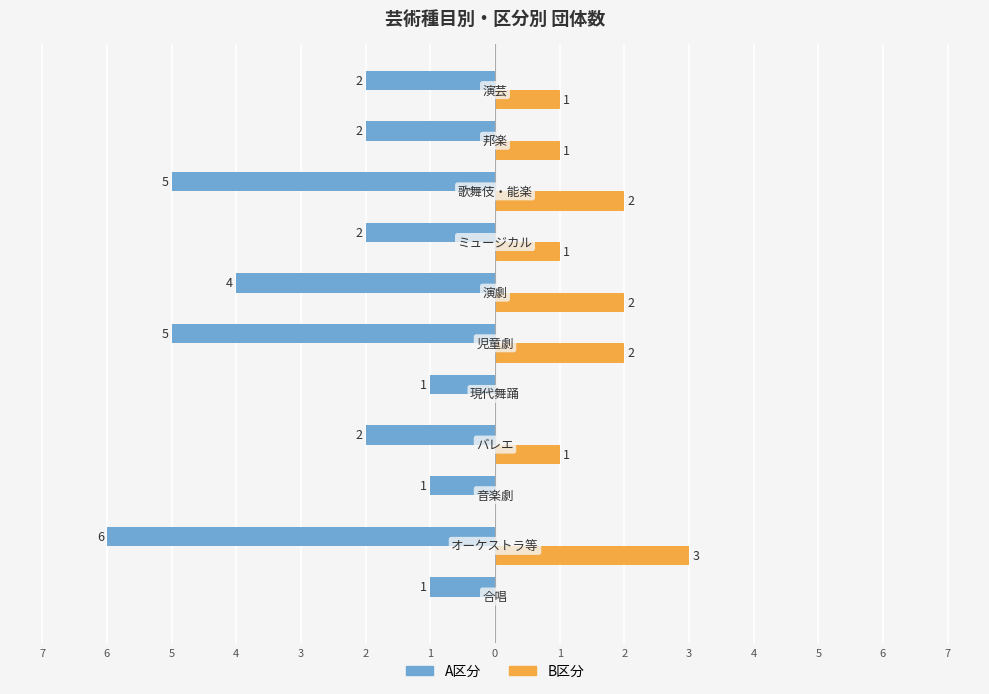

What is the value of the B区分 bar at the 7th from the left?

2